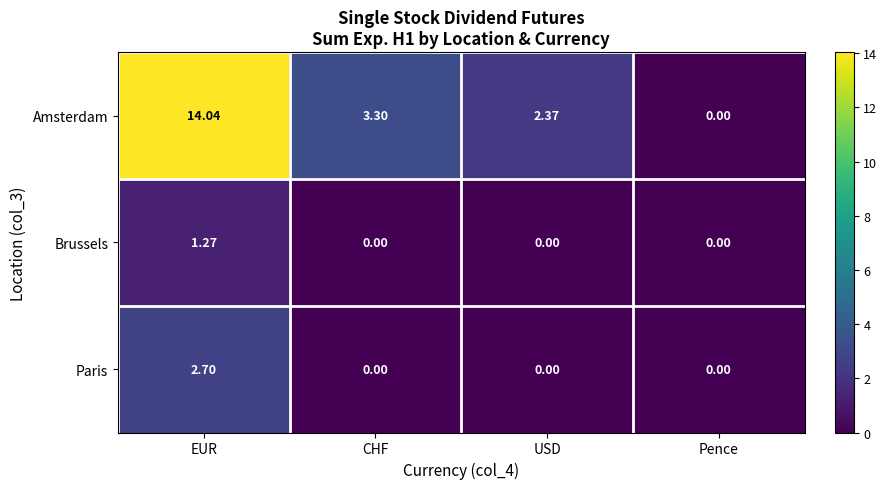

Rank the categories by Amsterdam value from lowest to highest.

Pence, USD, CHF, EUR